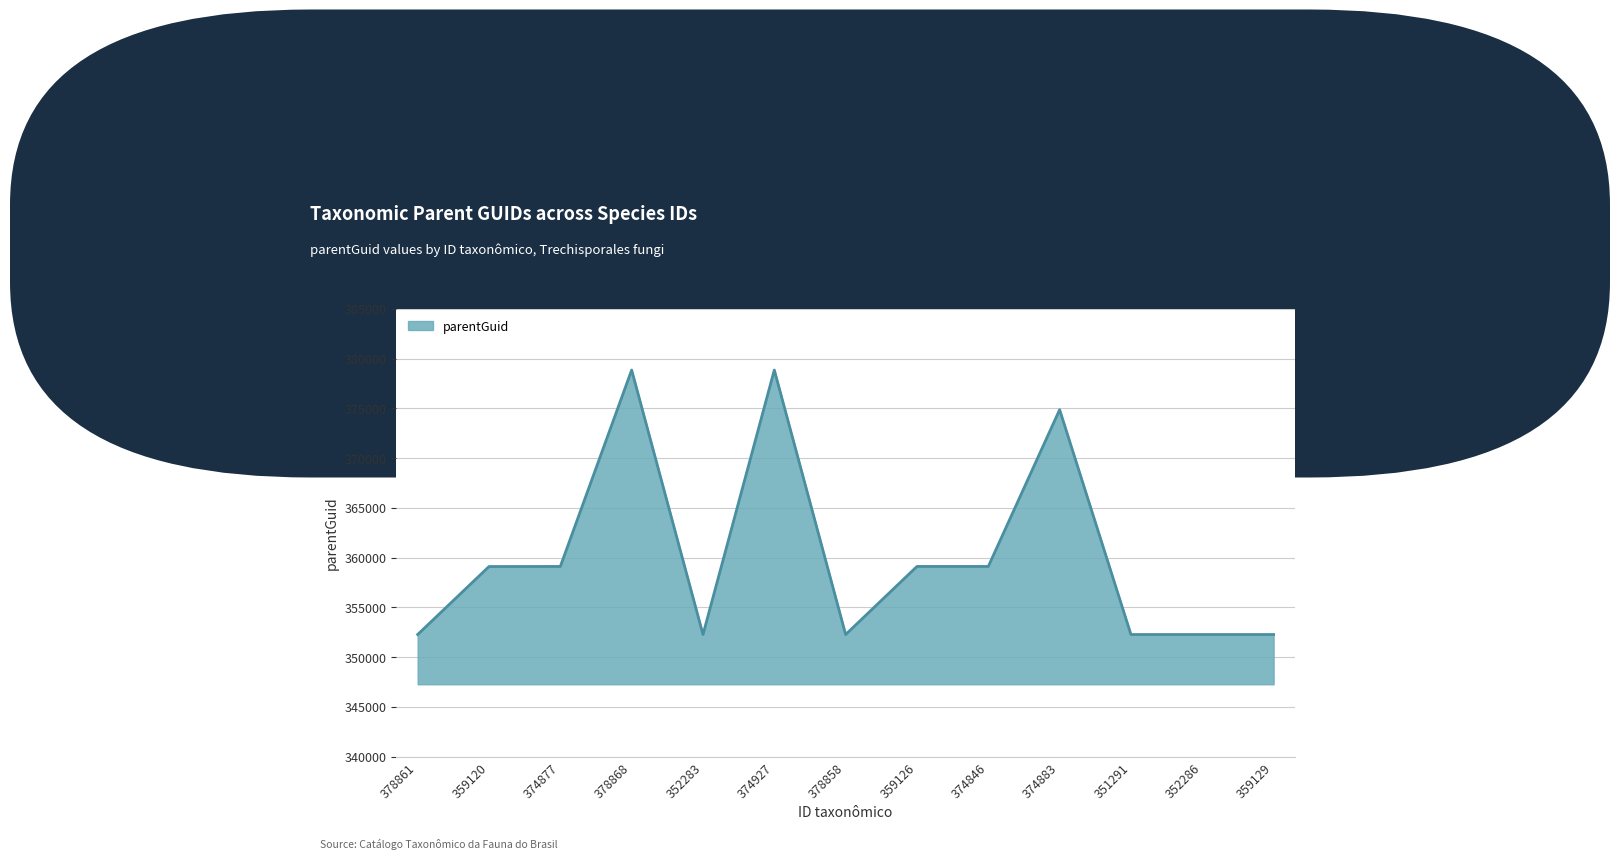

What is the greatest value displayed?

378865